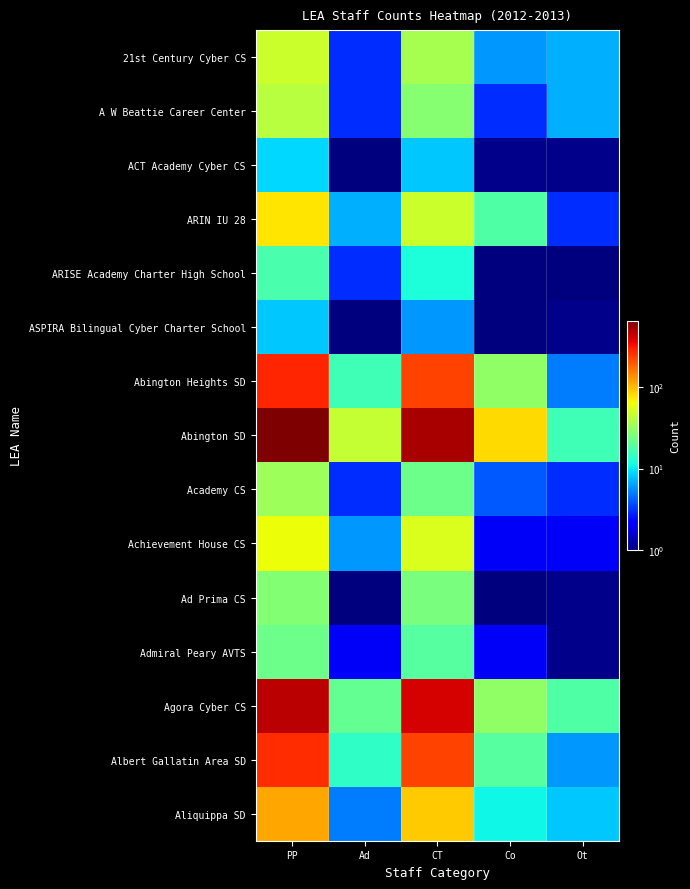

How many series are shown in this chart?

15